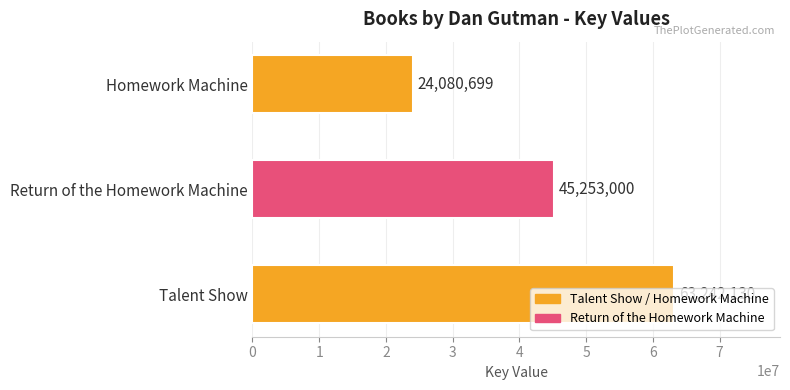

What is the sum of the values at Return of the Homework Machine and Talent Show?

108495130